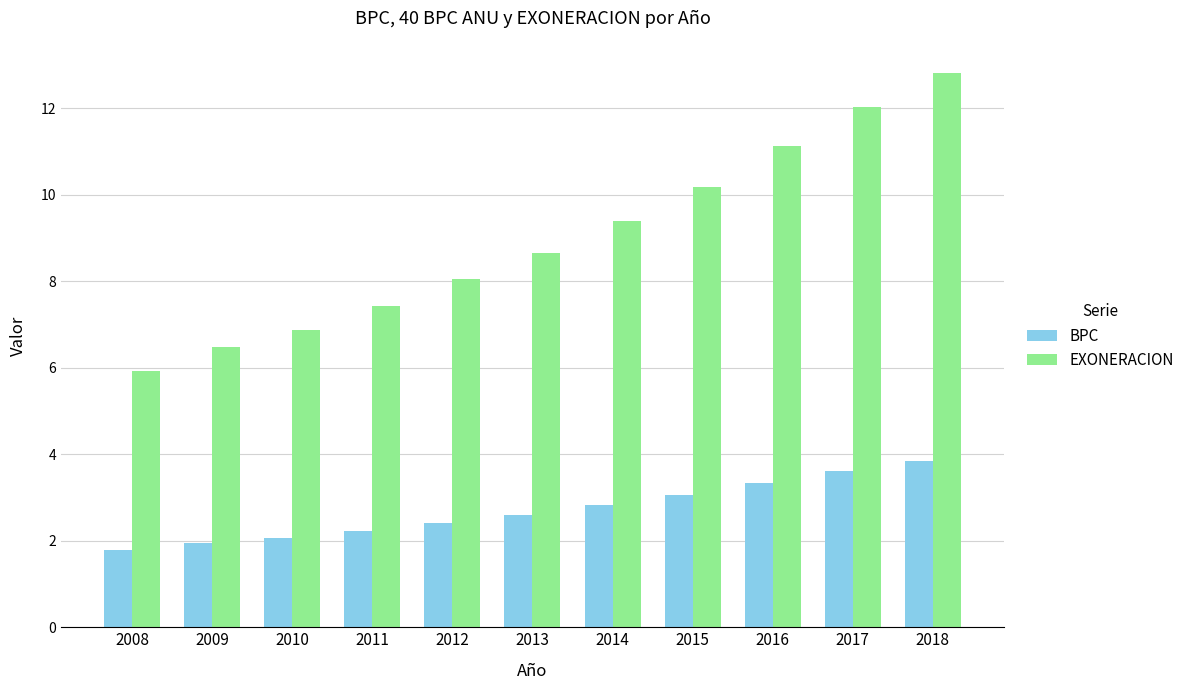

Reading left to right, list all the values displayed in this chart.

BPC: 2008=1.8	2009=1.9	2010=2.1	2011=2.2	2012=2.4	2013=2.6	2014=2.8	2015=3.1	2016=3.3	2017=3.6	2018=3.8
EXONERACION: 2008=5.9	2009=6.5	2010=6.9	2011=7.4	2012=8.1	2013=8.7	2014=9.4	2015=10.2	2016=11.1	2017=12.0	2018=12.8